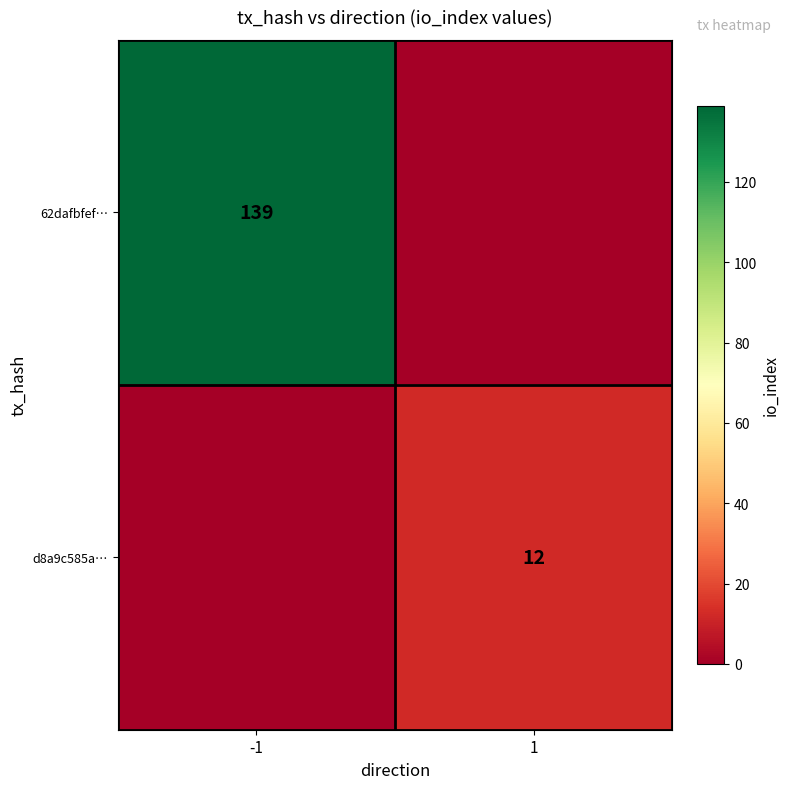

True or false: 62dafbfef… has a value of 233 at -1.

False